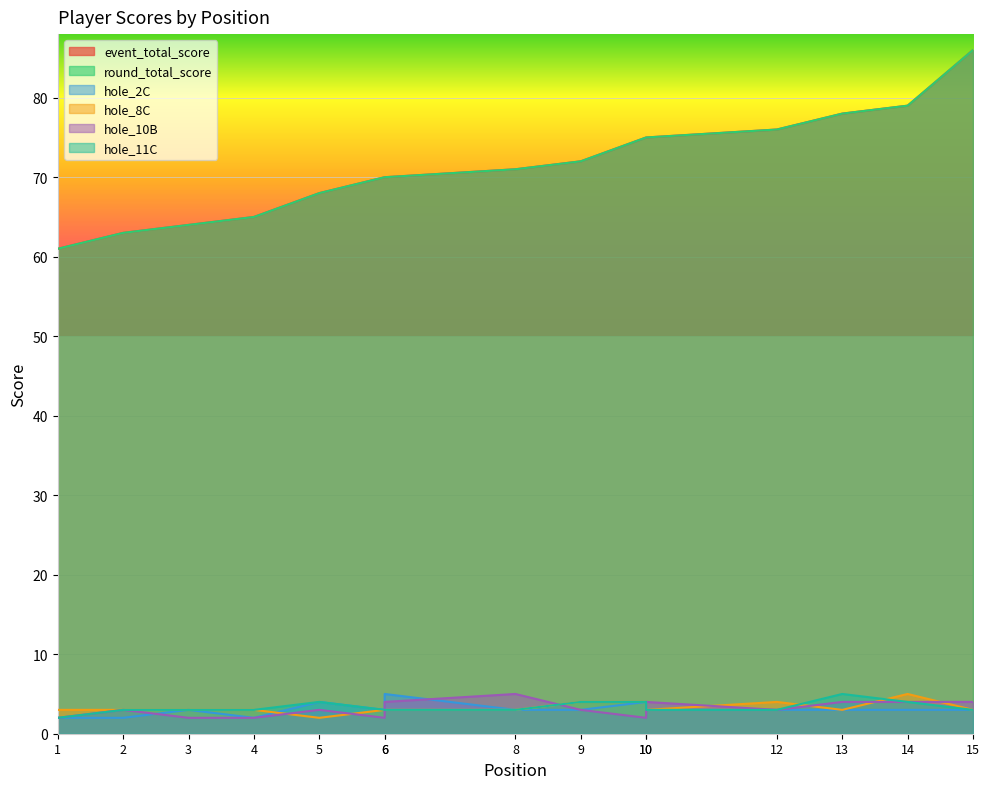

Which series has the widest spread of values?

event_total_score